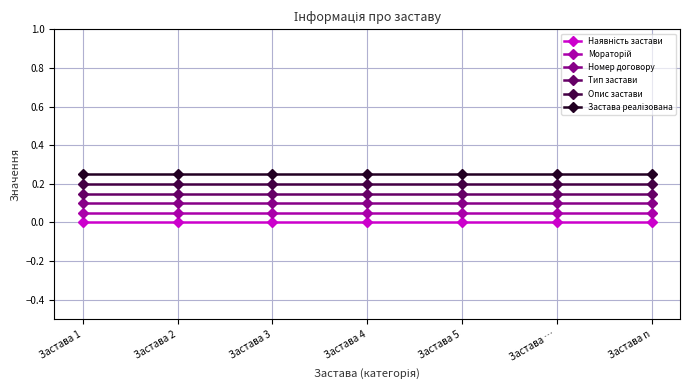

What is the sum of all Опис застави values?

1.4